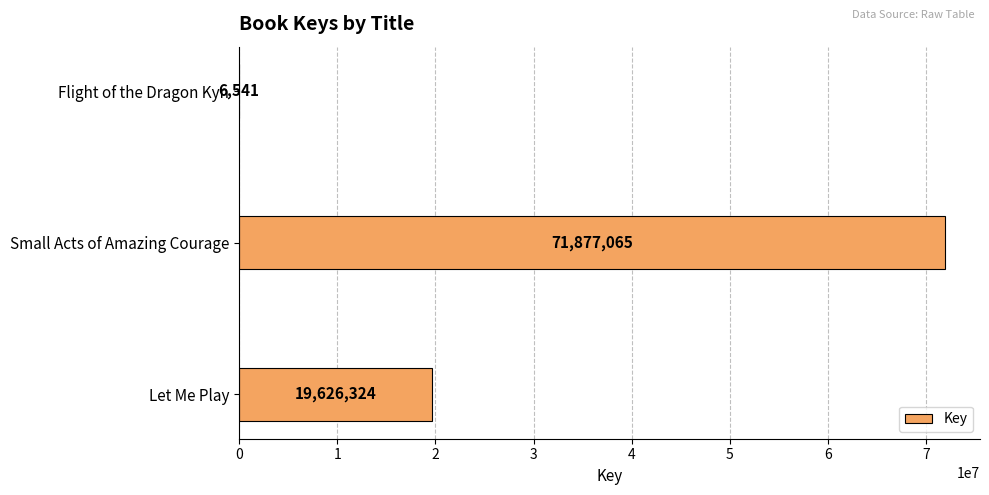

At which label is the value closest to 35941803?

Let Me Play